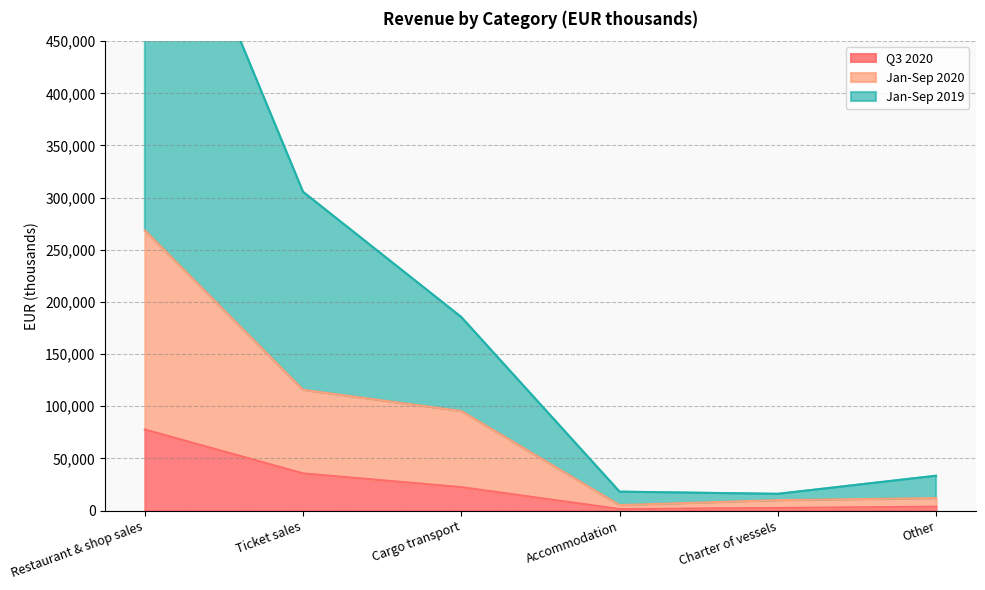

True or false: Jan-Sep 2020 and Jan-Sep 2019 cross at least once.

False